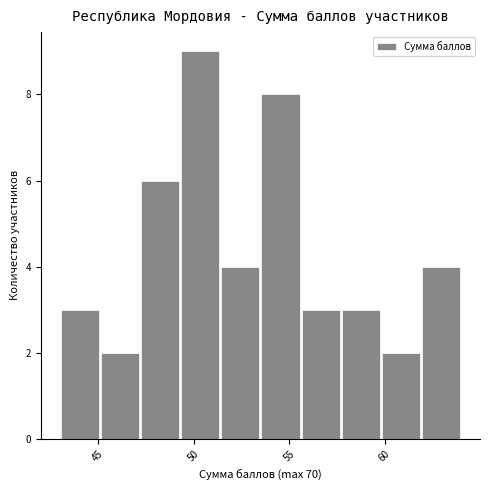

Reading left to right, transcribe this chart: for each bar, give the range it covers on the x-axis and its height. Neither the bar edges nor the heights are printed on the chart, so give them approximately, as read against the axes.

43.0 to 45.1: 3
45.1 to 47.2: 2
47.2 to 49.3: 6
49.3 to 51.4: 9
51.4 to 53.5: 4
53.5 to 55.6: 8
55.6 to 57.7: 3
57.7 to 59.8: 3
59.8 to 61.9: 2
61.9 to 64.0: 4